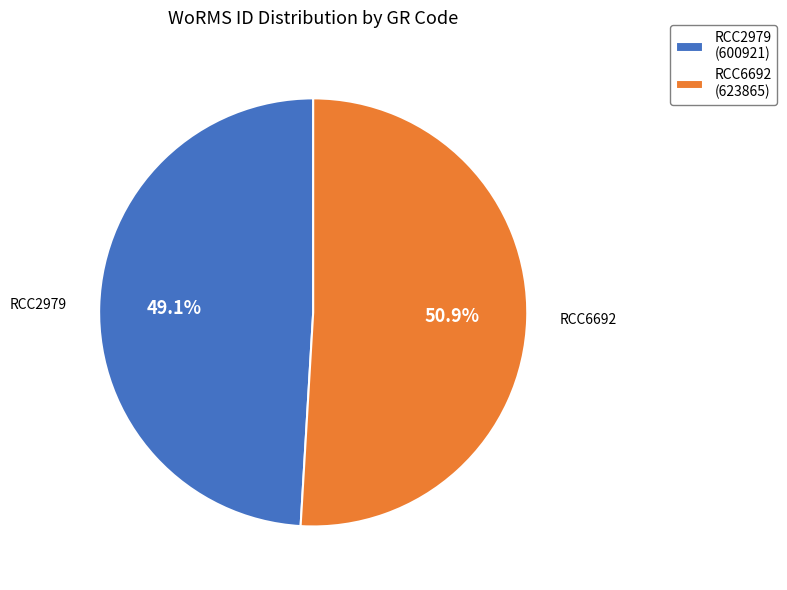

Does any single category account for the majority?

Yes